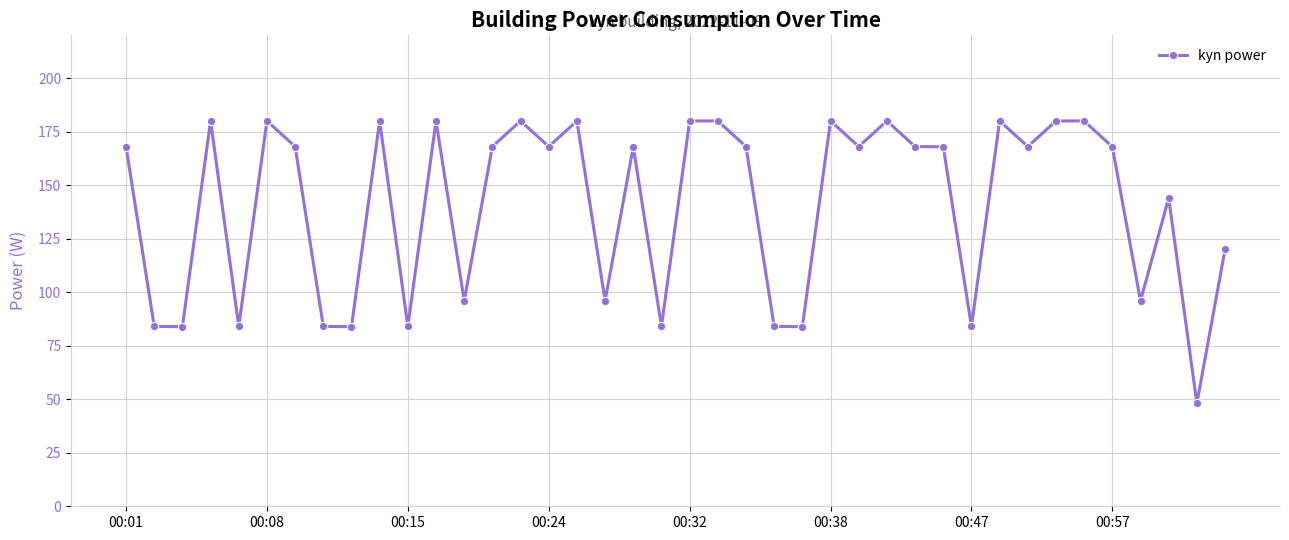

What is the value of the 19th point from the left?

167.9